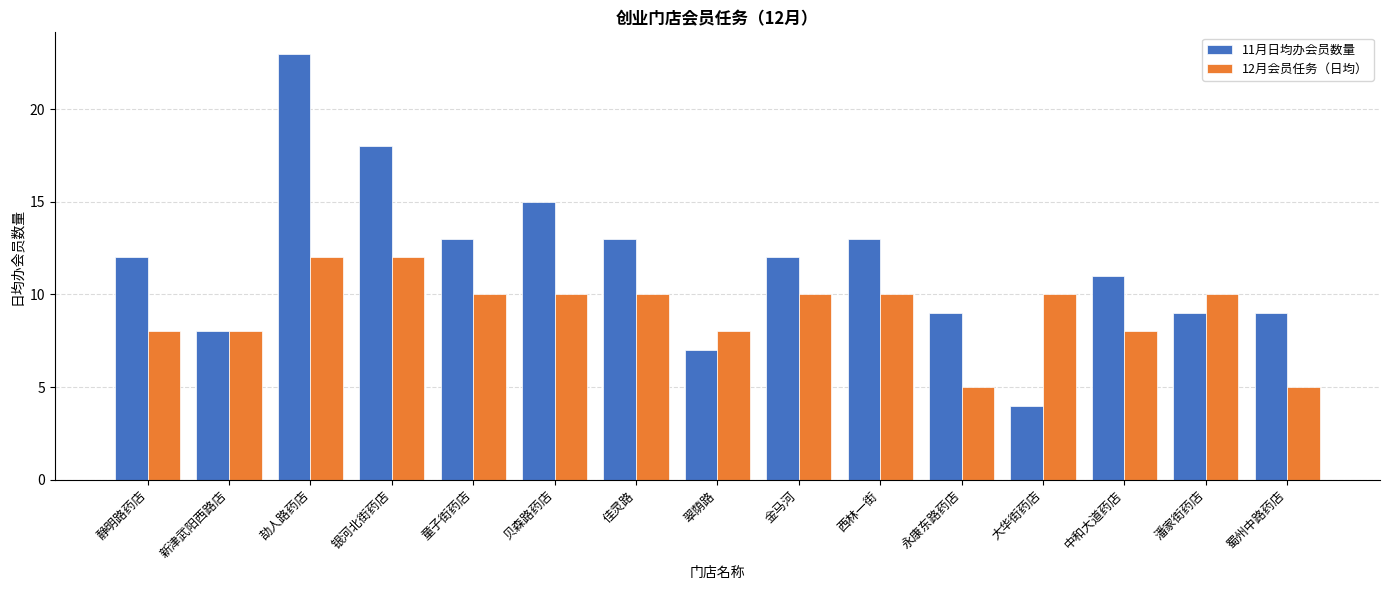

Reading left to right, transcribe all the data shown in this chart.

11月日均办会员数量: 12	8	23	18	13	15	13	7	12	13	9	4	11	9	9
12月会员任务（日均）: 8	8	12	12	10	10	10	8	10	10	5	10	8	10	5